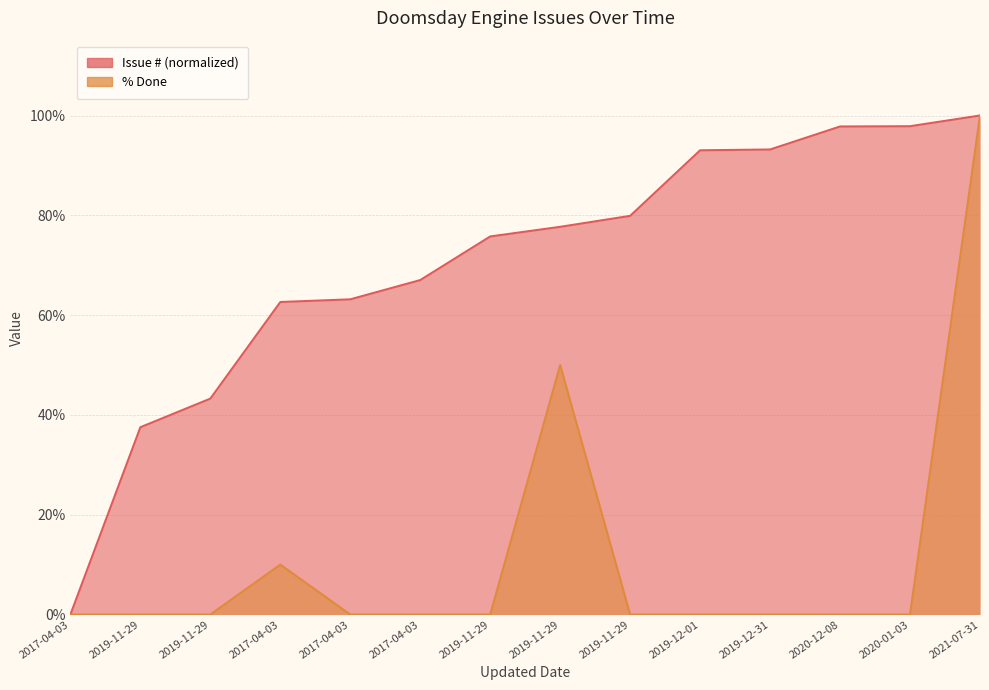

Which series has the widest spread of values?

Issue #